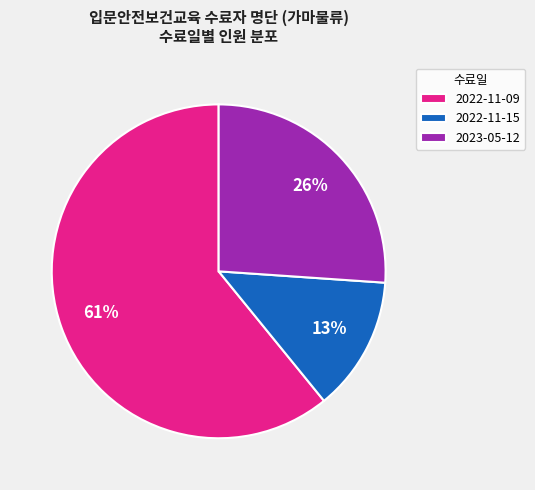

To the nearest percent, what percentage of the pie is 2022-11-09?

61%